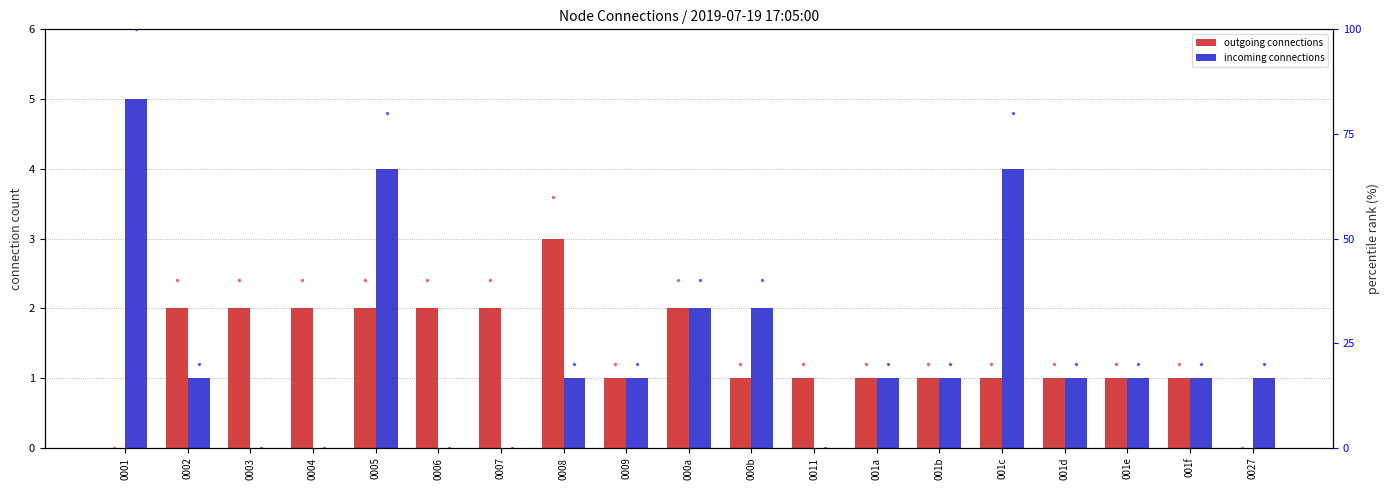

What is the highest value of the pct incoming series?

100